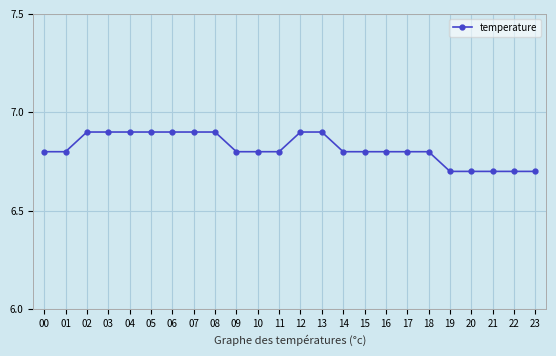

What is the minimum value shown in the chart?

6.7